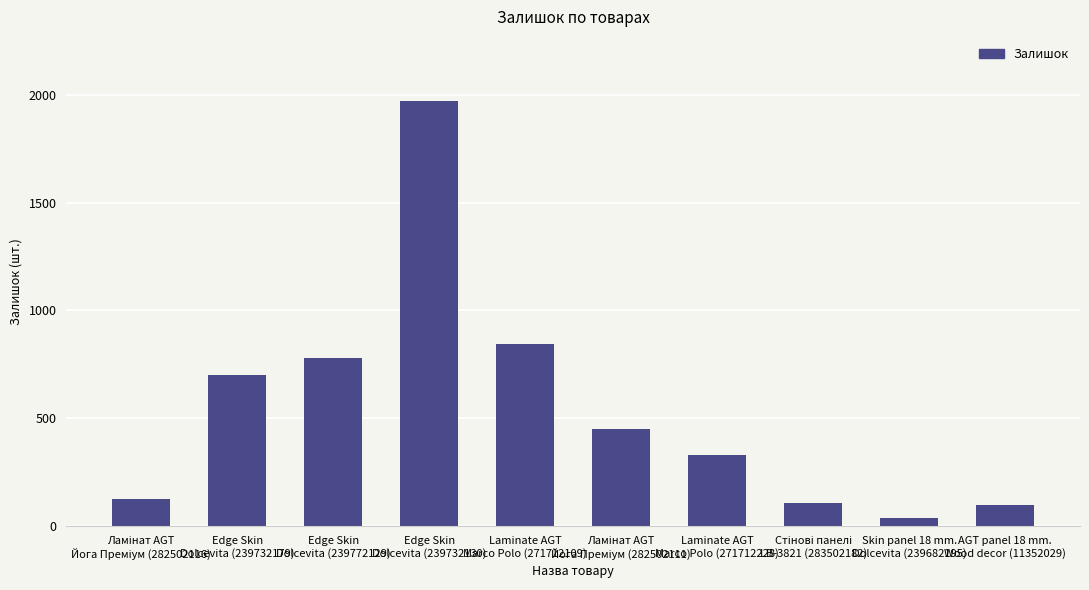

What is the maximum value shown in the chart?

1972